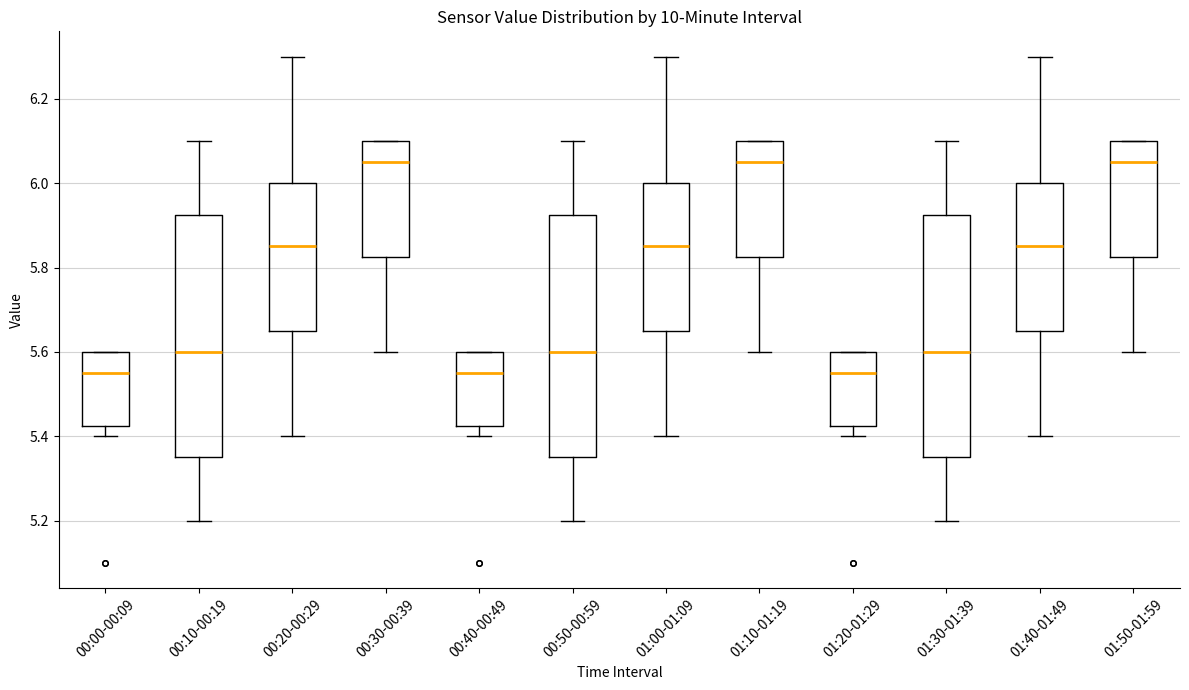

Reading left to right, transcribe this box plot: for each box, give where its median line is, the range the box spans, and where its two whiskers end, as read against the y-axis. The values are not printed on the chart, so give them approximately, as read against the axis.

00:00-00:09: median 5.56, box 5.42 to 5.60, whiskers 5.40 to 5.60
00:10-00:19: median 5.60, box 5.36 to 5.92, whiskers 5.20 to 6.10
00:20-00:29: median 5.86, box 5.66 to 6.00, whiskers 5.40 to 6.30
00:30-00:39: median 6.06, box 5.82 to 6.10, whiskers 5.60 to 6.10
00:40-00:49: median 5.56, box 5.42 to 5.60, whiskers 5.40 to 5.60
00:50-00:59: median 5.60, box 5.36 to 5.92, whiskers 5.20 to 6.10
01:00-01:09: median 5.86, box 5.66 to 6.00, whiskers 5.40 to 6.30
01:10-01:19: median 6.06, box 5.82 to 6.10, whiskers 5.60 to 6.10
01:20-01:29: median 5.56, box 5.42 to 5.60, whiskers 5.40 to 5.60
01:30-01:39: median 5.60, box 5.36 to 5.92, whiskers 5.20 to 6.10
01:40-01:49: median 5.86, box 5.66 to 6.00, whiskers 5.40 to 6.30
01:50-01:59: median 6.06, box 5.82 to 6.10, whiskers 5.60 to 6.10